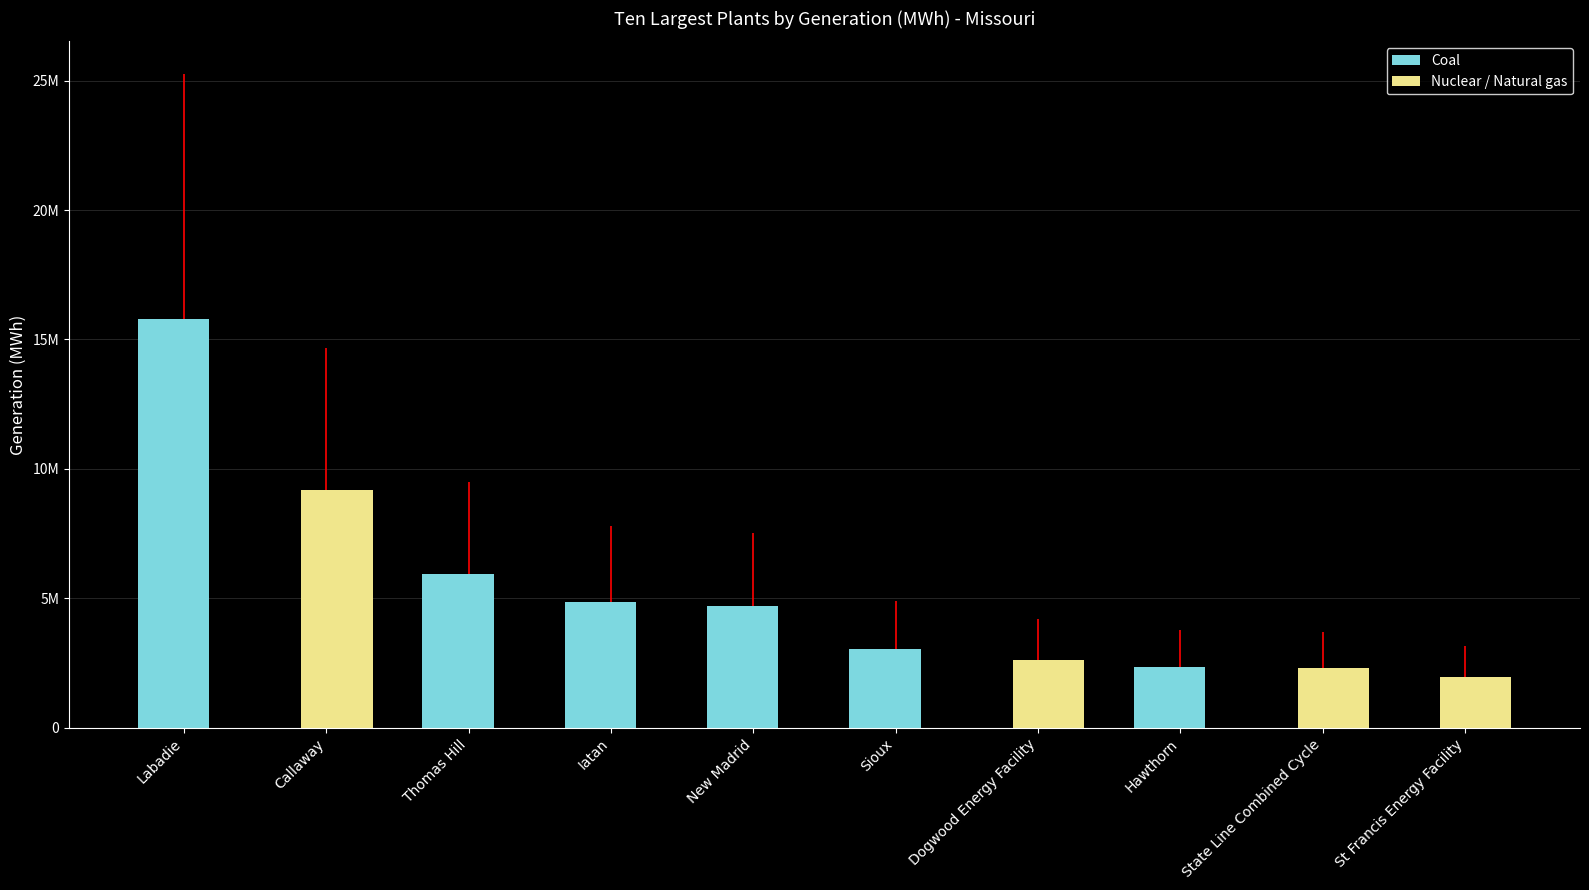

Rank the categories by value from lowest to highest.

St Francis Energy Facility, State Line Combined Cycle, Hawthorn, Dogwood Energy Facility, Sioux, New Madrid, Iatan, Thomas Hill, Callaway, Labadie